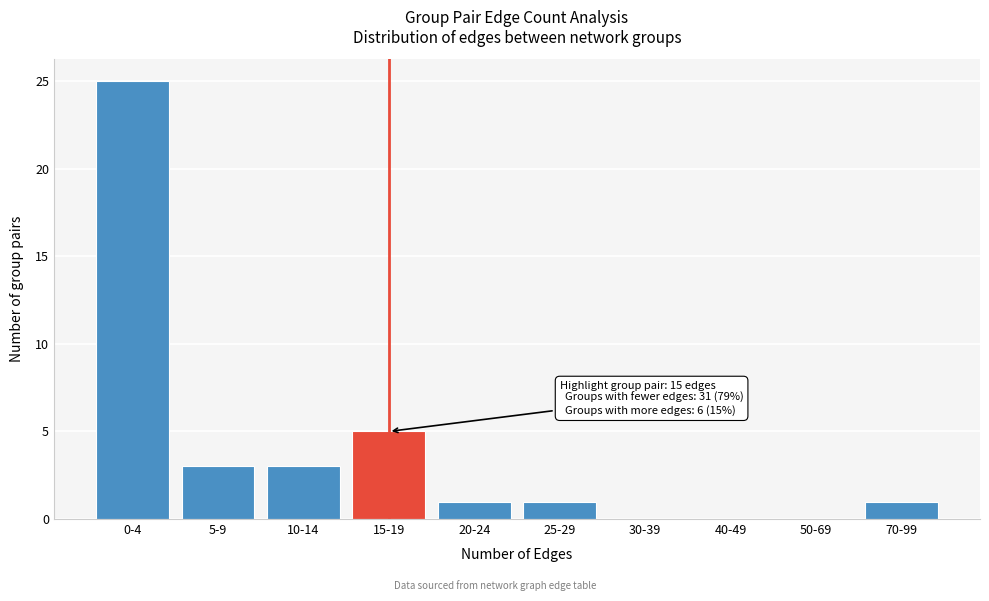

What is the sum of all values?

39